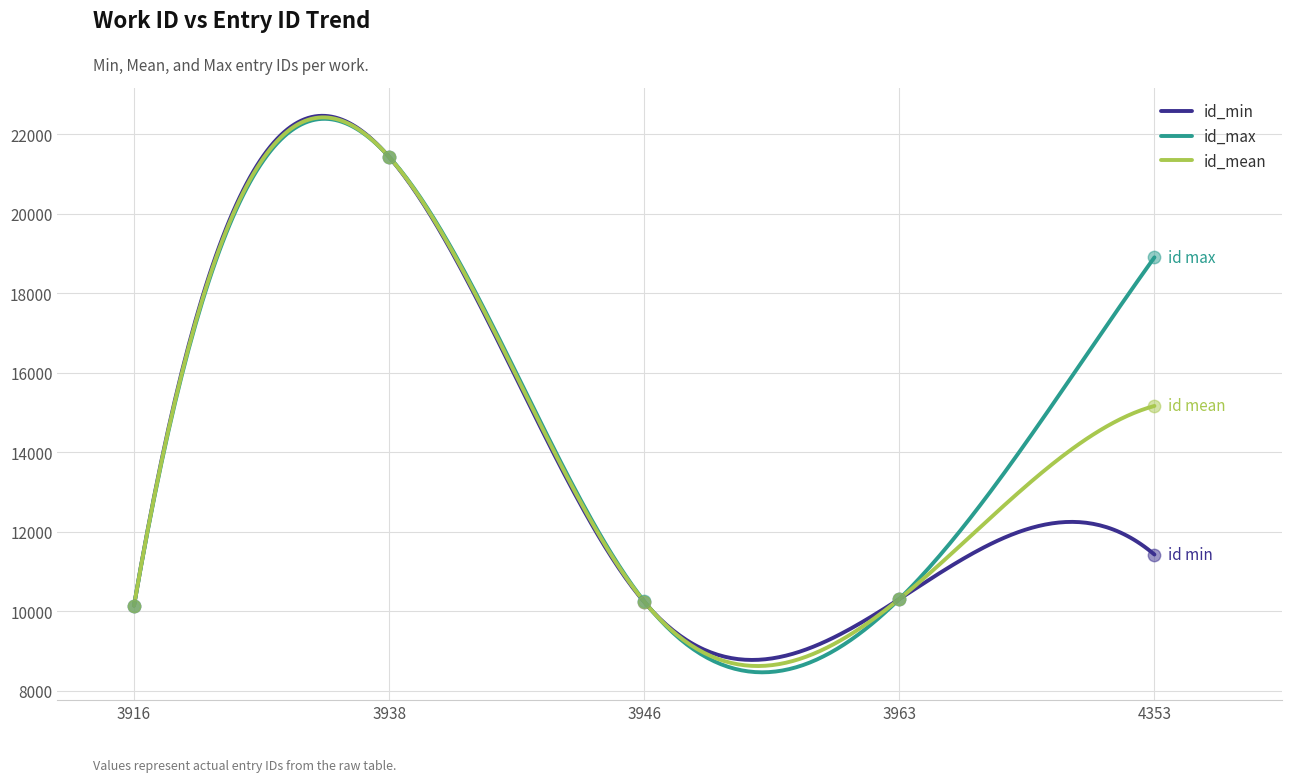

At which category is the sum across all series the highest?

3938